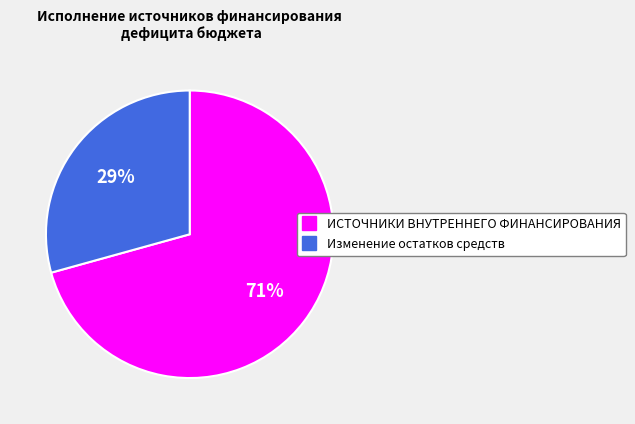

How many segments does this pie chart have?

2